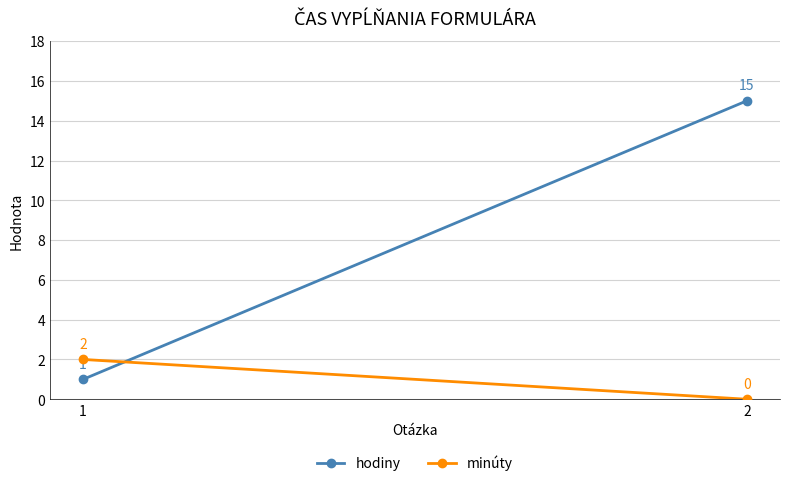

The value of minúty at 2 is 0. True or false?

True